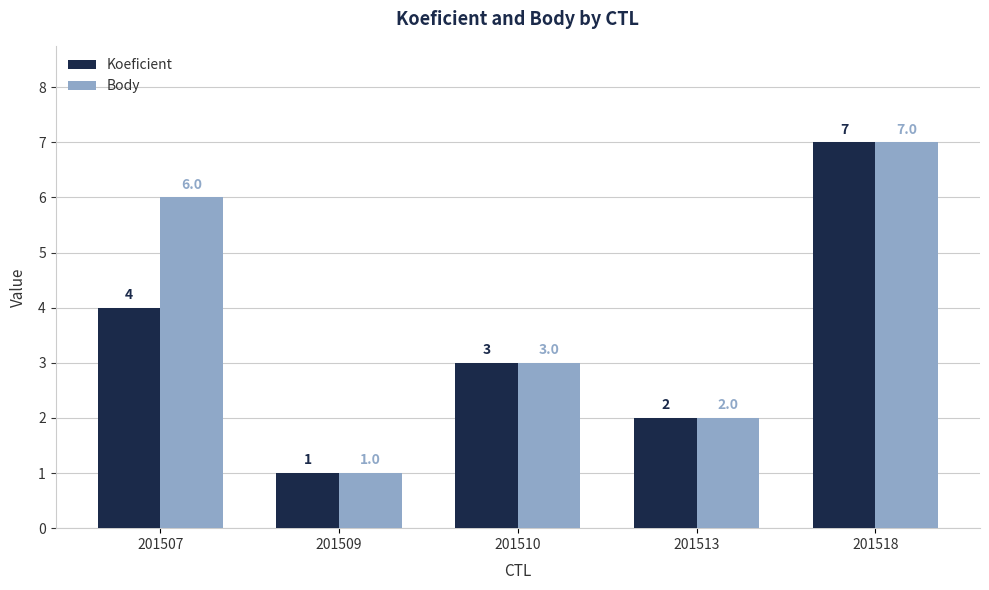

Which label corresponds to the largest value in the chart?

201518